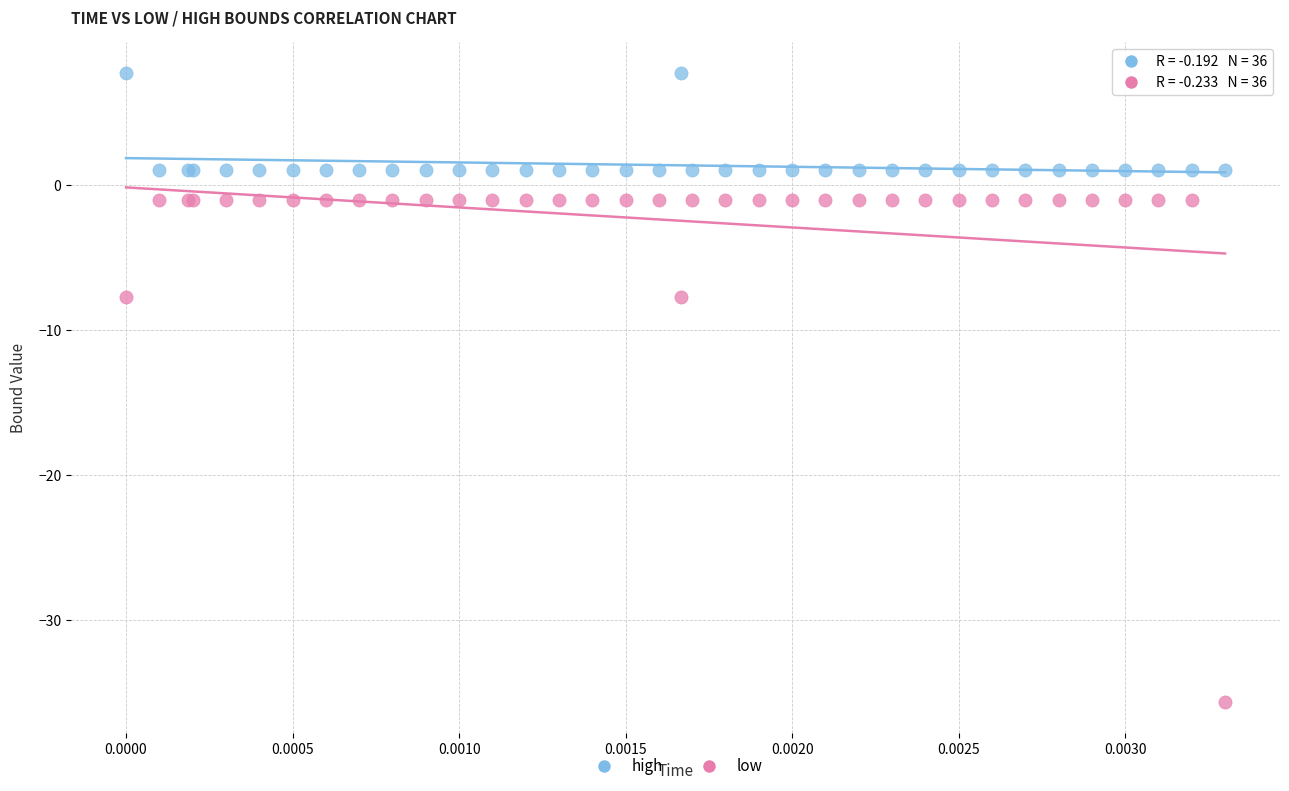

Which series reaches the maximum Y coordinate?

high